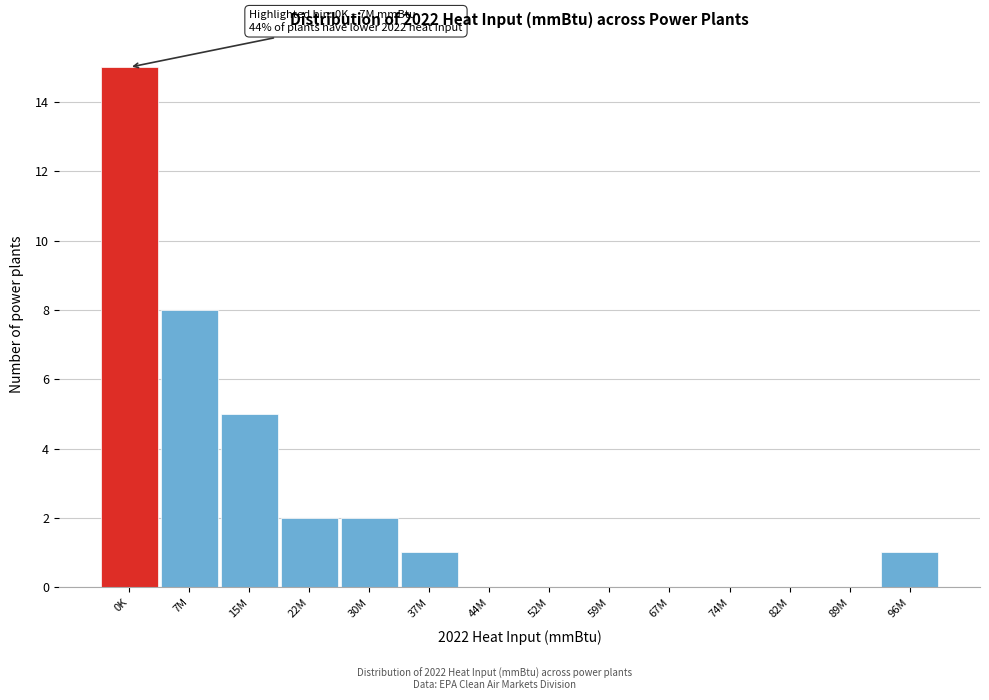

Reading left to right, transcribe all the data shown in this chart.

0K=15	7M=8	15M=5	22M=2	30M=2	37M=1	44M=0	52M=0	59M=0	67M=0	74M=0	82M=0	89M=0	96M=1